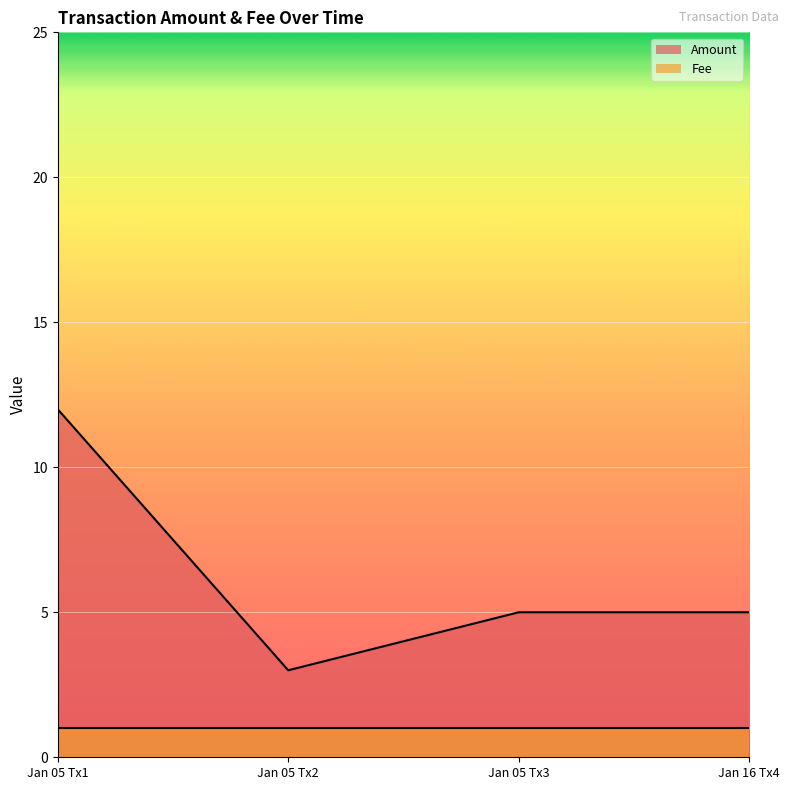

What is the difference between the maximum and minimum values?

9